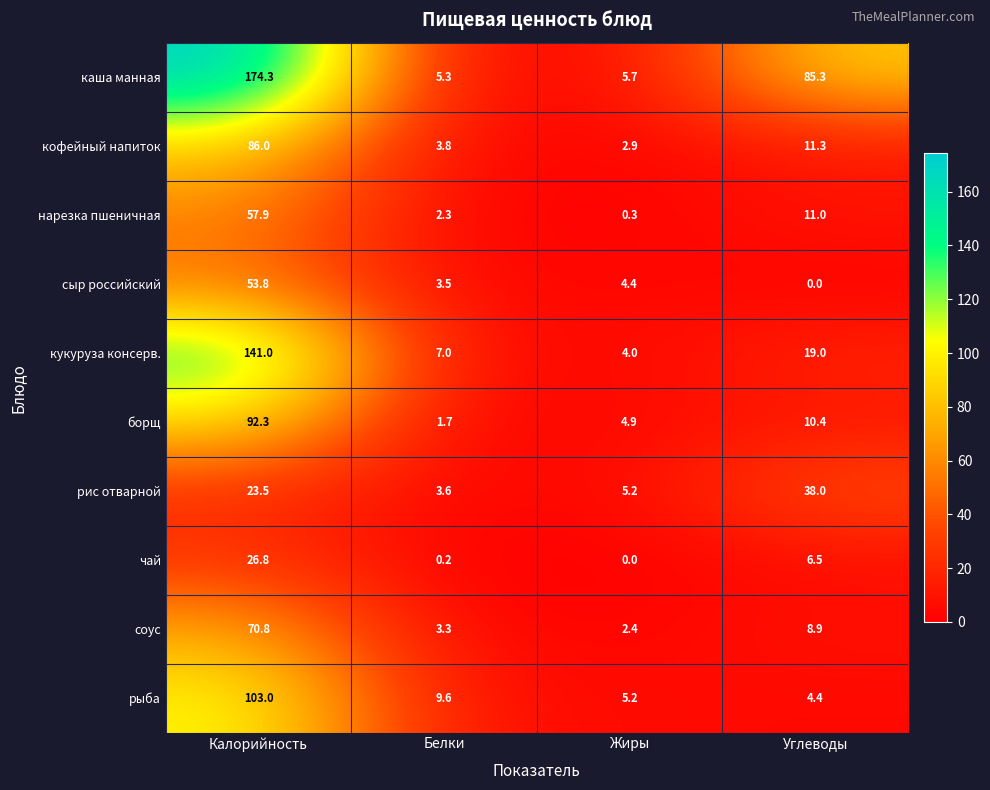

Rank the series by their maximum value, from lowest to highest.

чай, рис отварной, сыр российский, нарезка пшеничная, соус, кофейный напиток, борщ, рыба, кукуруза консерв., каша манная